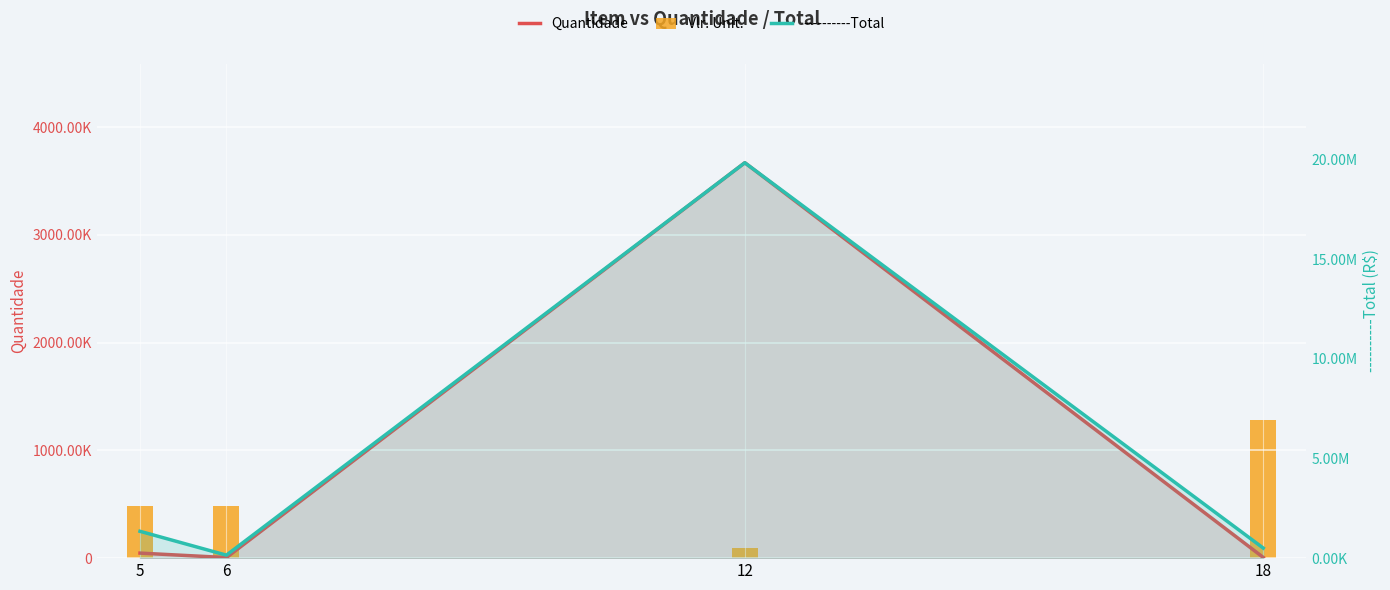

Reading left to right, list all the values displayed in this chart.

Quantidade: 46700.0	5188.0	3668875.0	6633.0
----------Total: 1346533.8	149589.2	19835038.9	504904.0